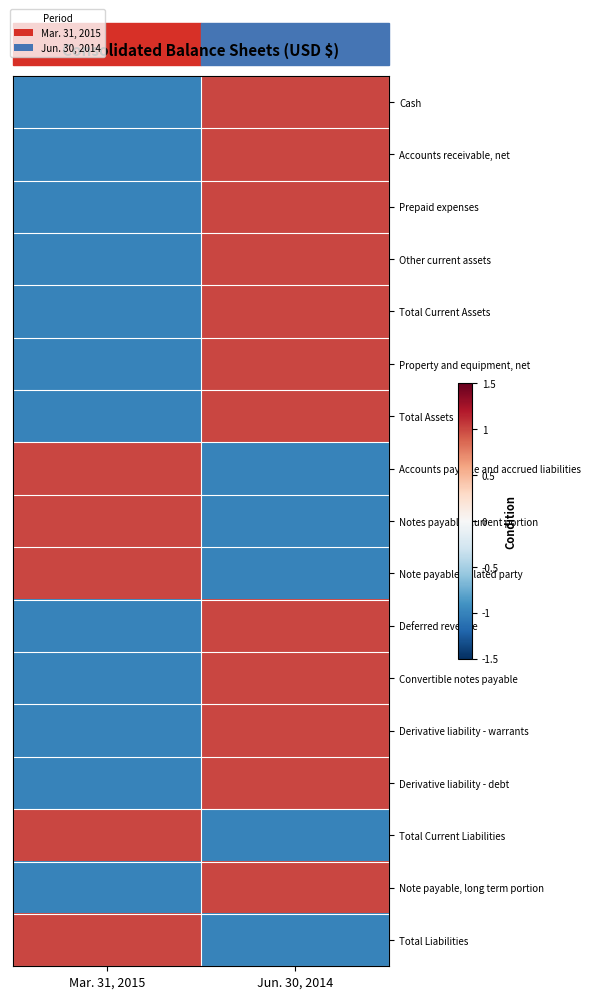

What is the maximum value shown in the chart?

1